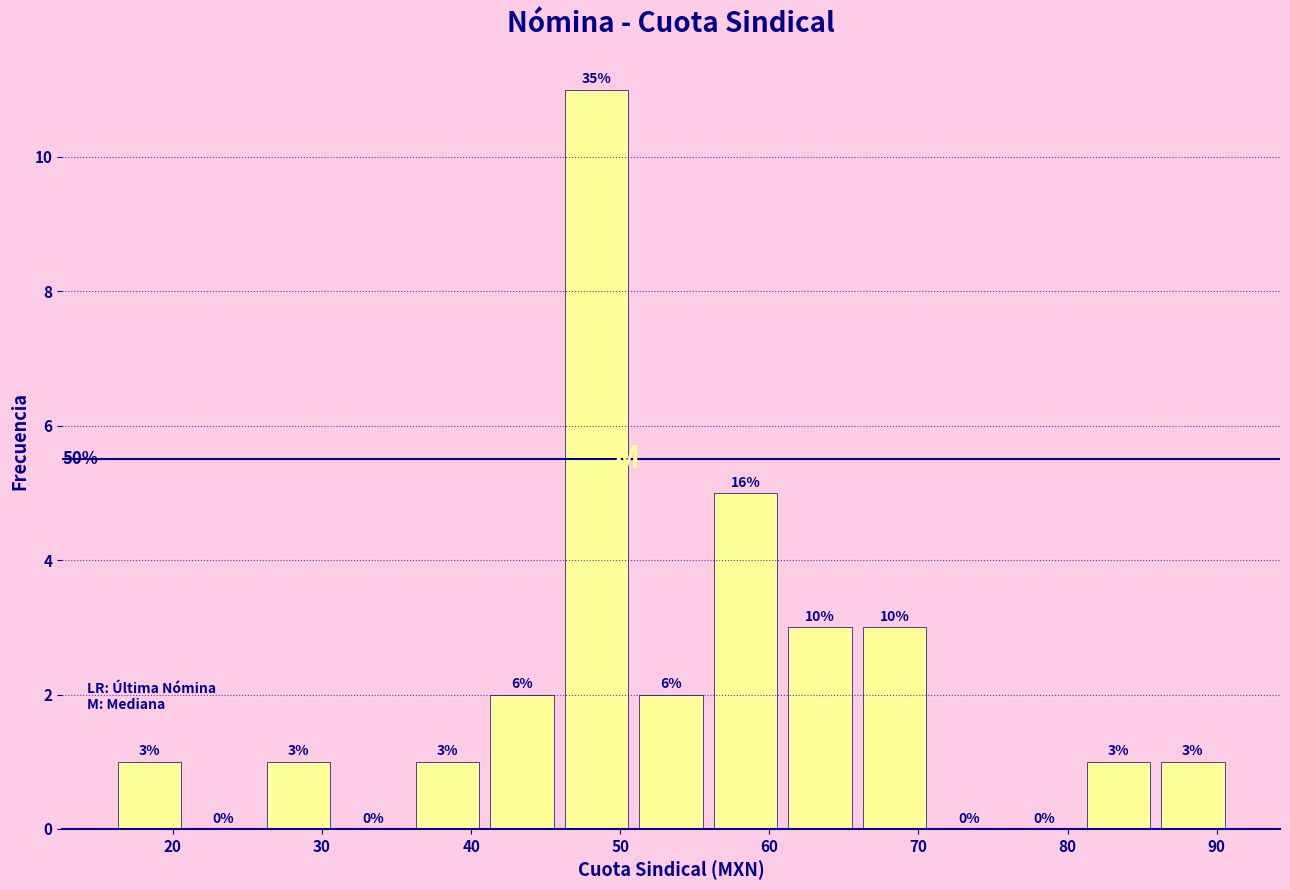

Which range on the x-axis has the tallest bar?

46 to 51